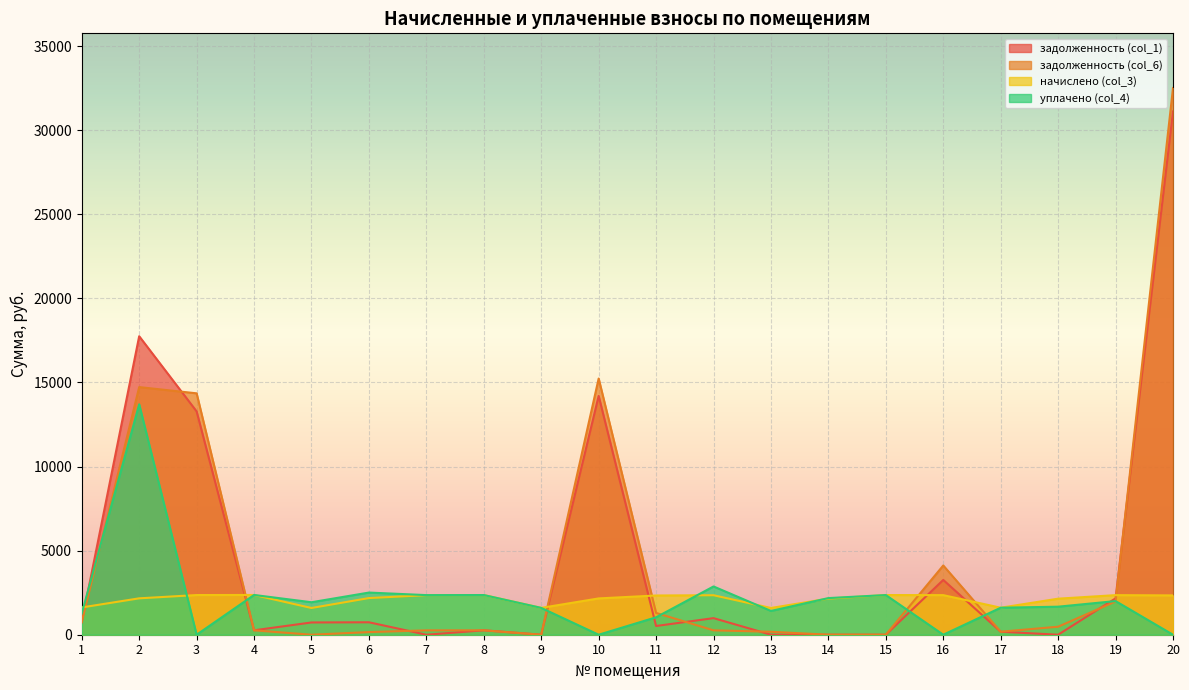

Which series ends up on top after the final intersection of начислено (col_3) and задолженность (col_1)?

задолженность (col_1)